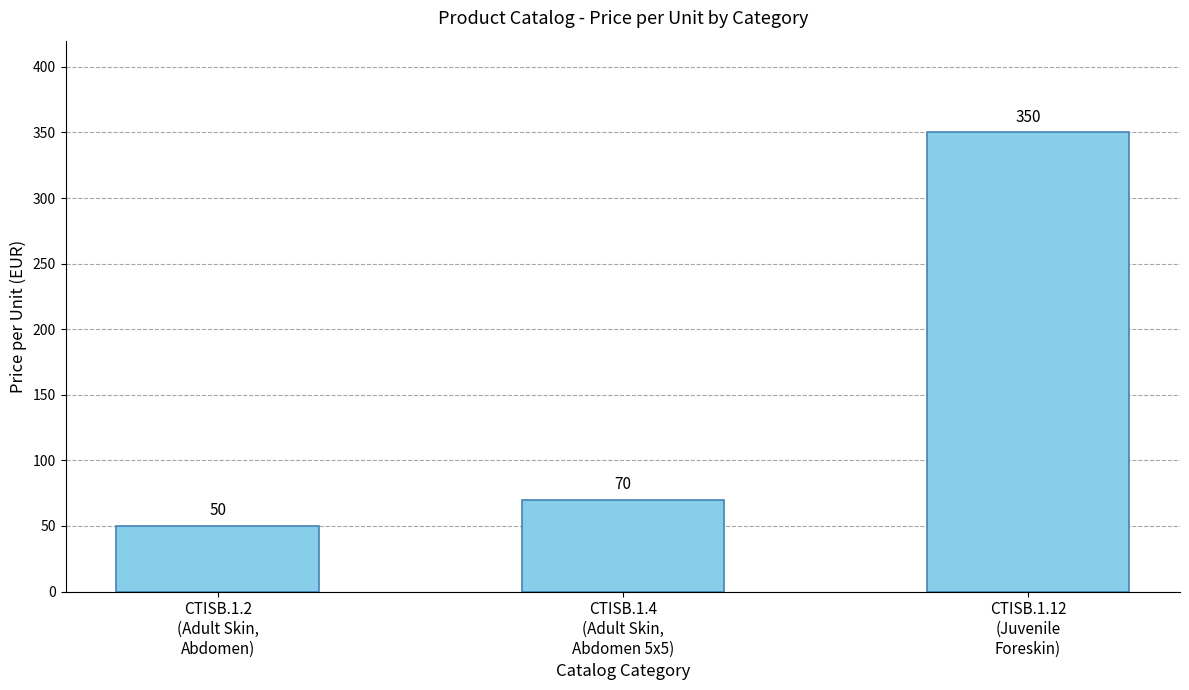

What is the sum of the values at CTISB.1.4
(Adult Skin,
Abdomen 5x5) and CTISB.1.12
(Juvenile
Foreskin)?

420